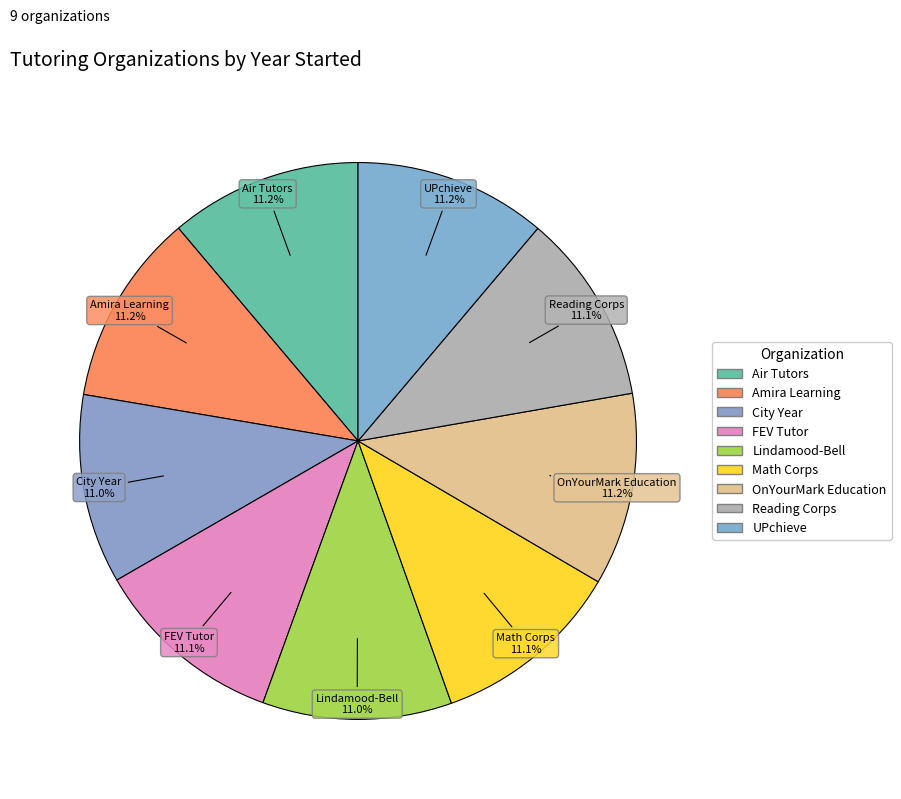

How many slices are in this pie chart?

9